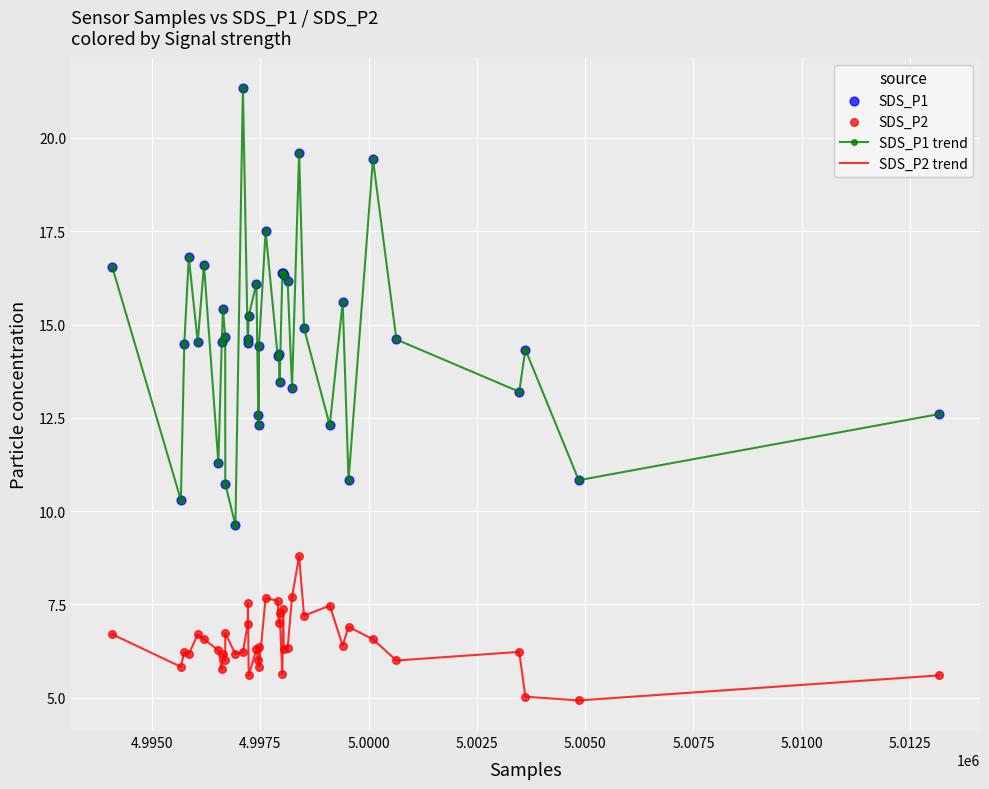

Which series has the widest spread of values?

SDS_P1 trend